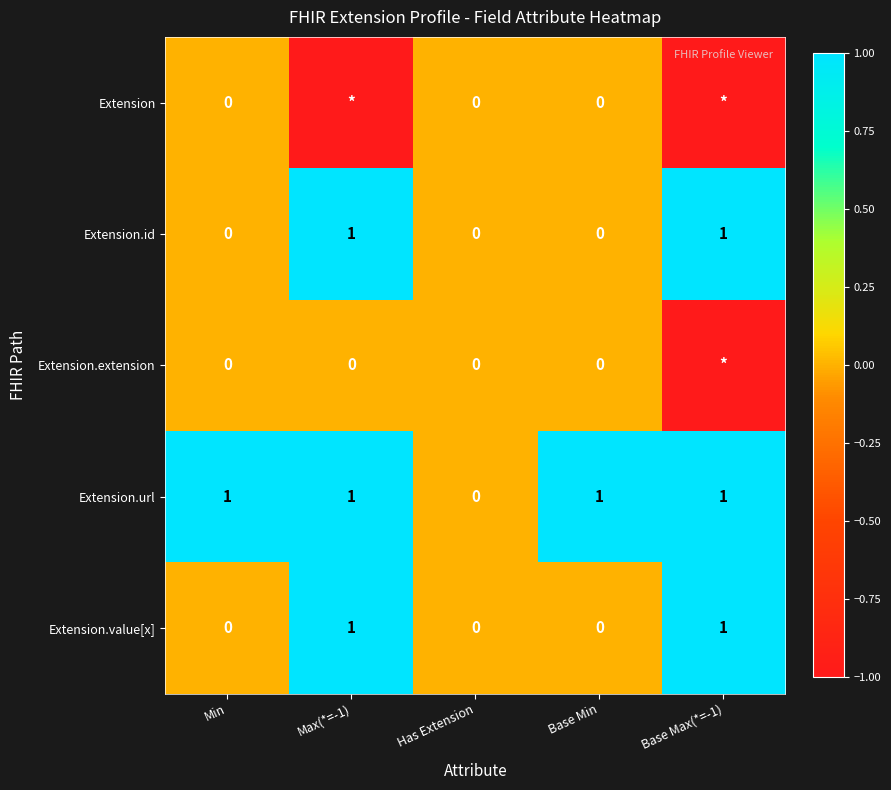

At which label does Extension.url reach its minimum?

Has Extension